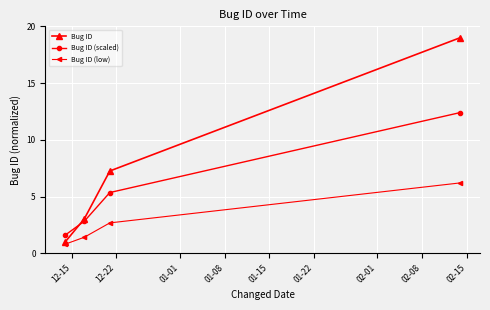

What are all the series names shown in the legend?

Bug ID, Bug ID (scaled), Bug ID (low)